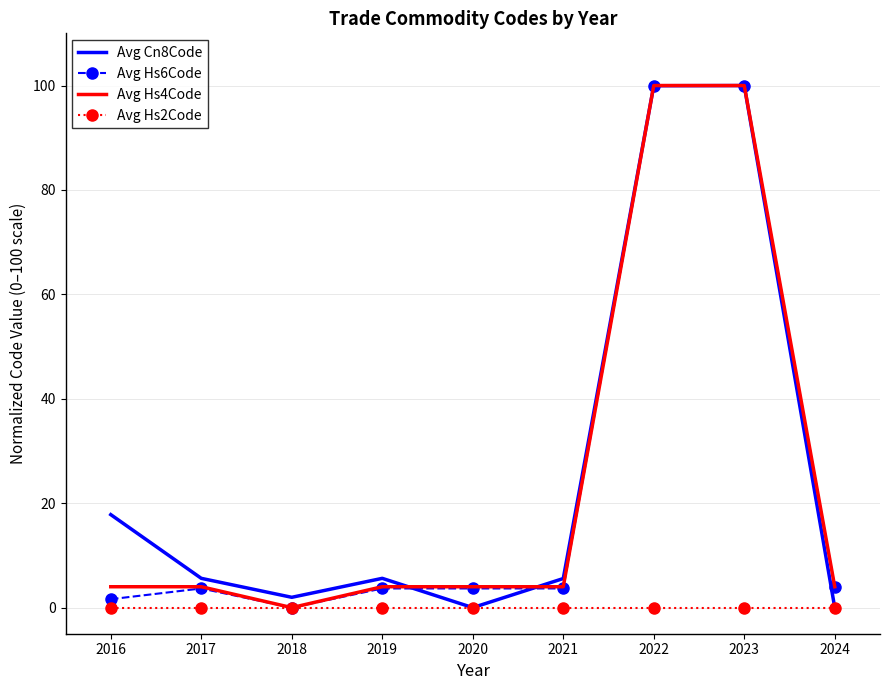

The value of Avg Cn8Code at 2017 is 2.0. True or false?

False